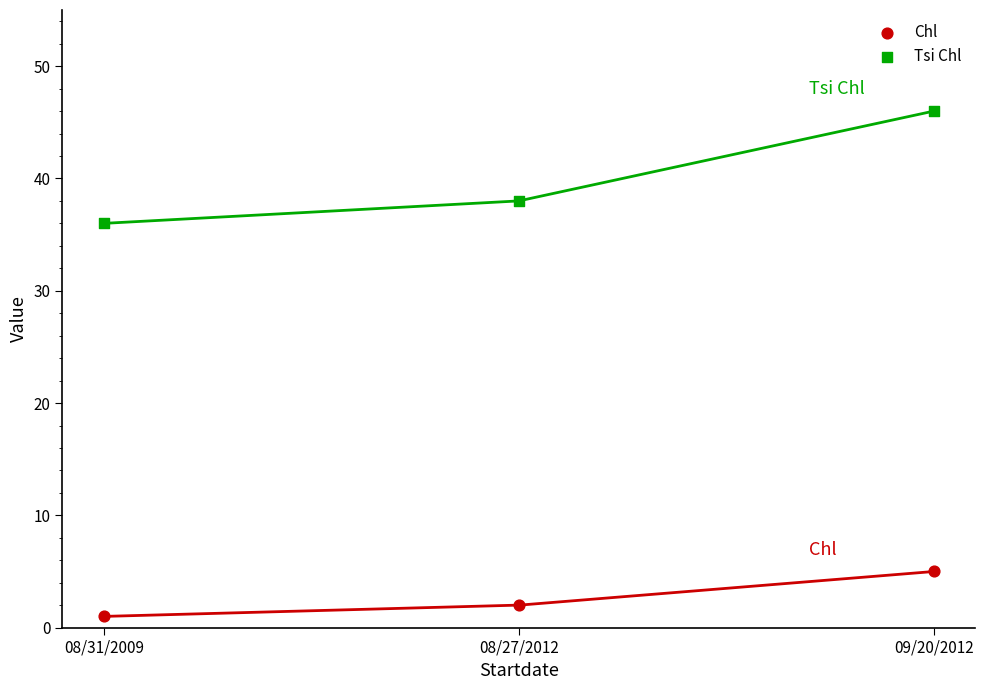

In the Tsi Chl series, what Y value is closest to 41?

38